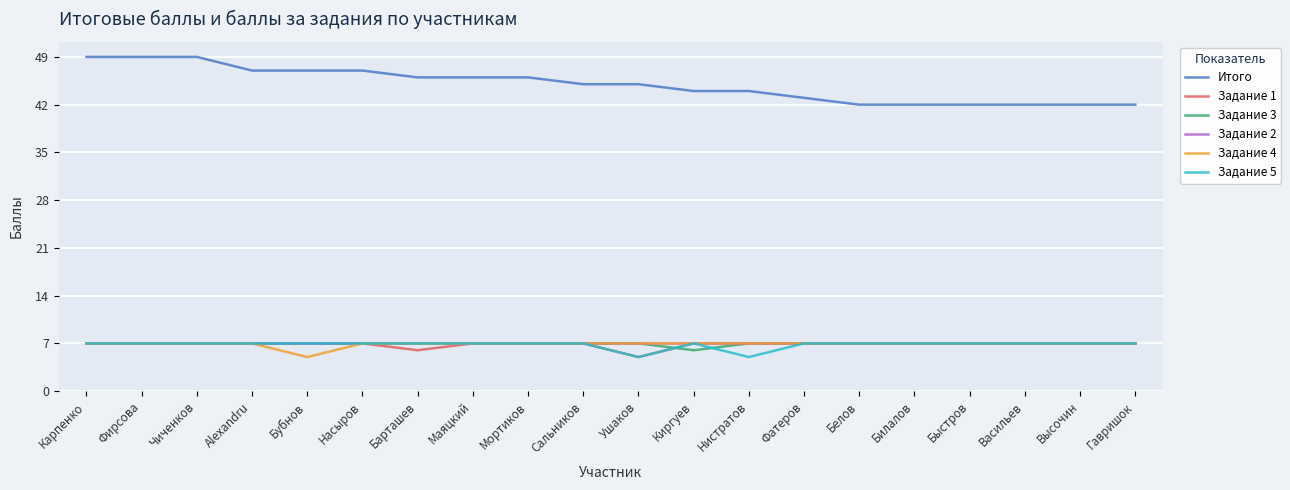

Read the Задание 5 value at Гавришок.

7